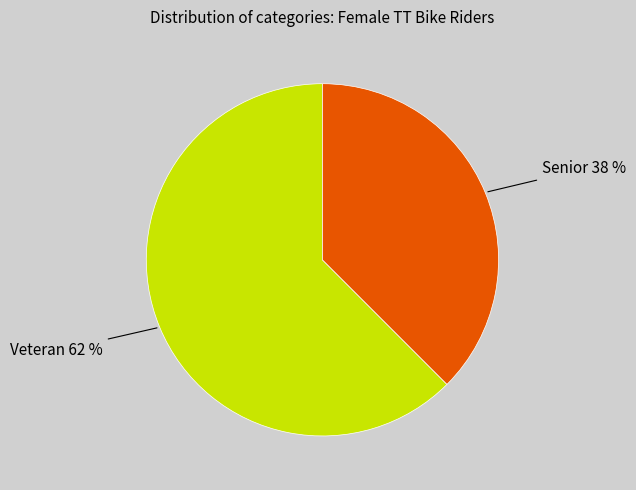

How many segments does this pie chart have?

2